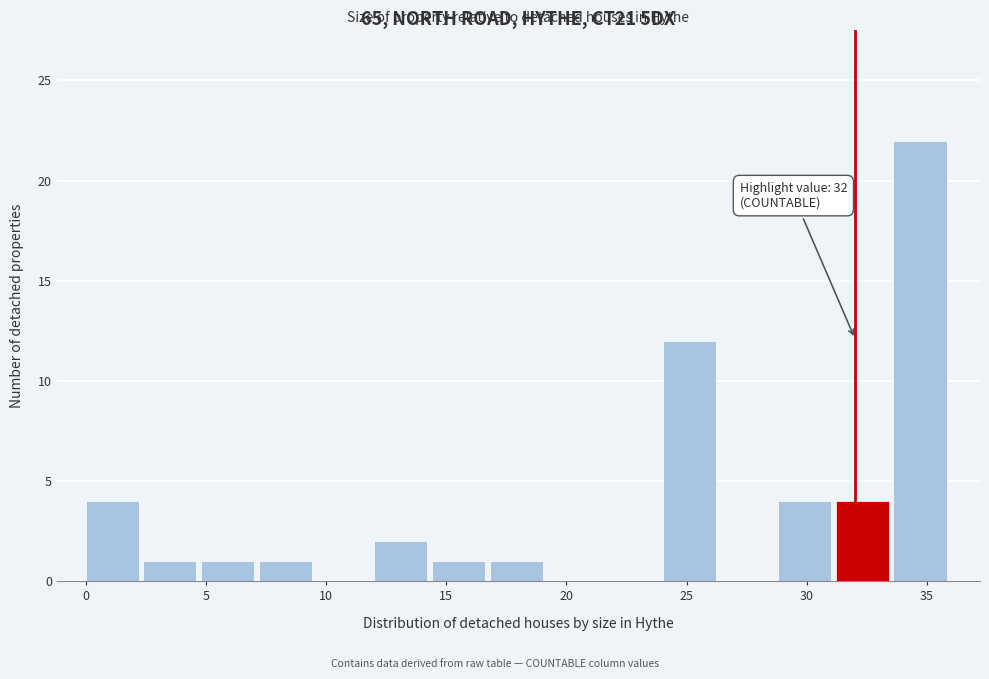

Which range on the x-axis has the tallest bar?

33.6 to 36.0